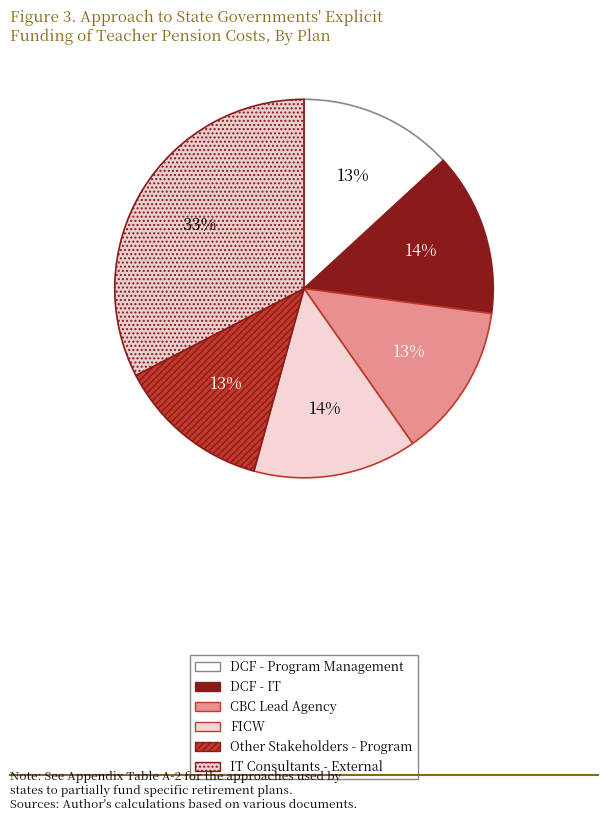

How many slices are in this pie chart?

6